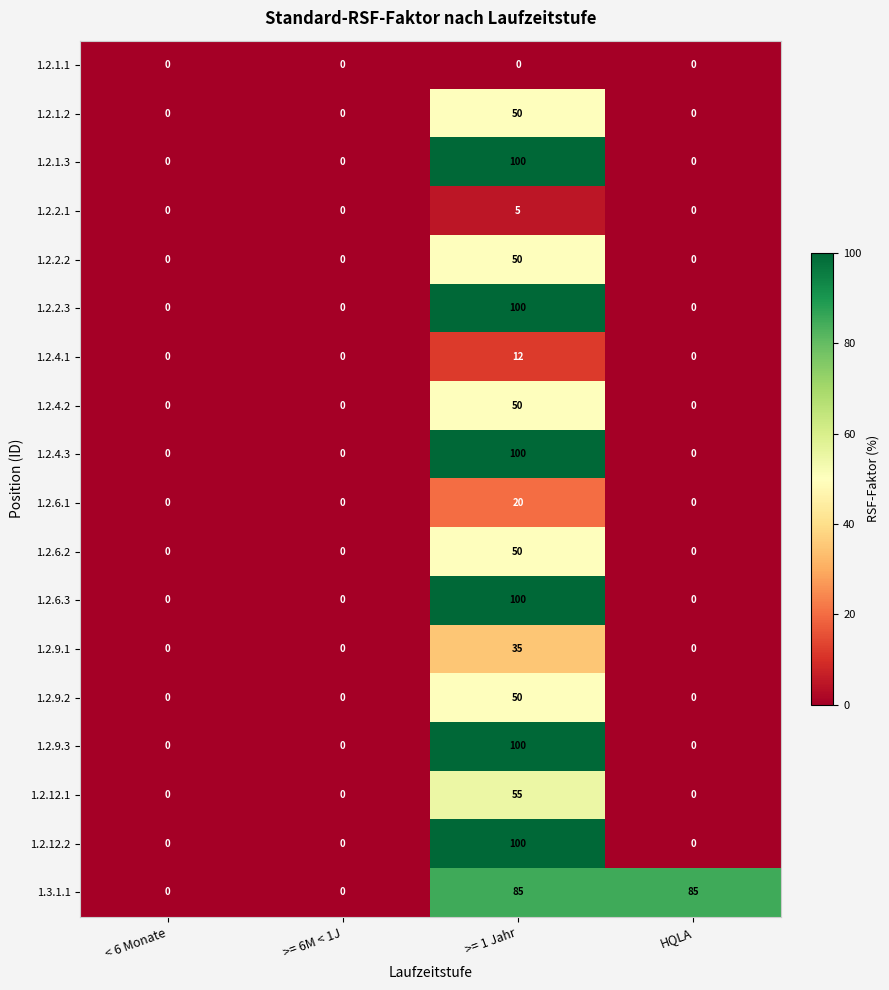

At which label does 1.2.4.3 reach its peak?

>= 1 Jahr